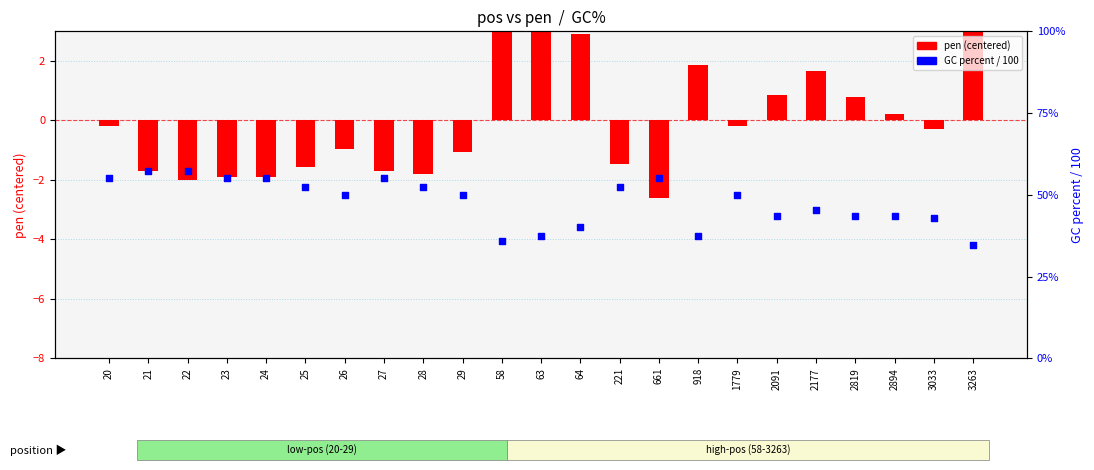

Is the value of pen (centered) at 1779 greater than the value of GC% at 2894?

No